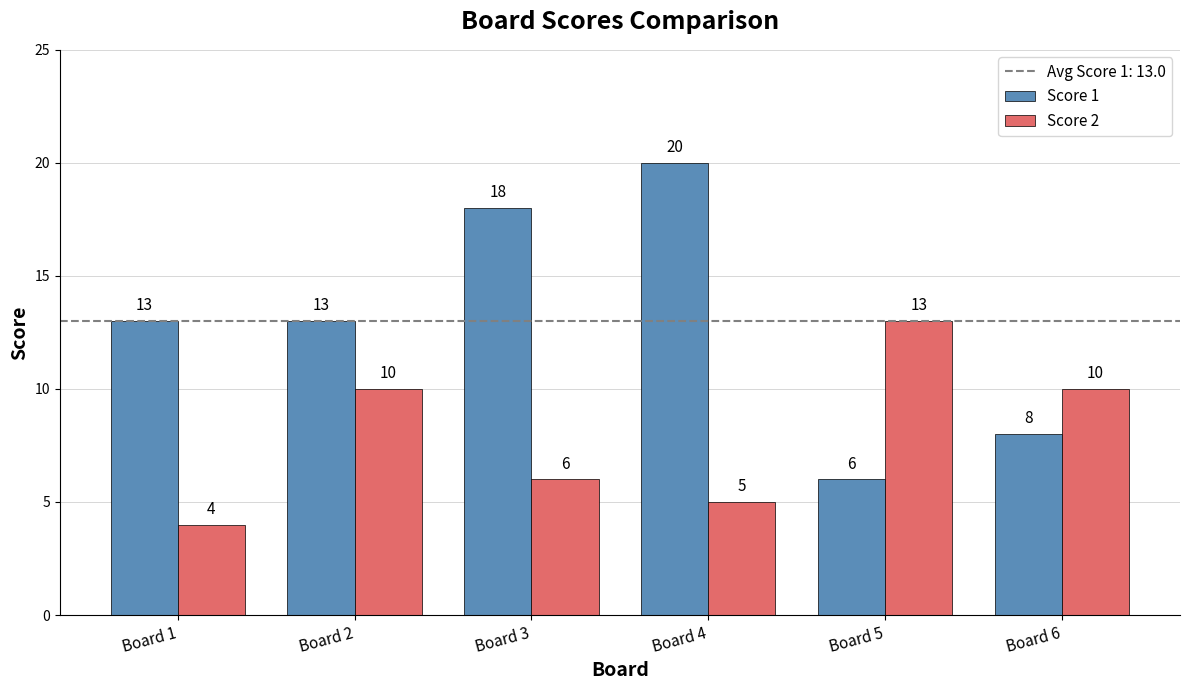

What is the approximate value of Score 1 at Board 2?

13